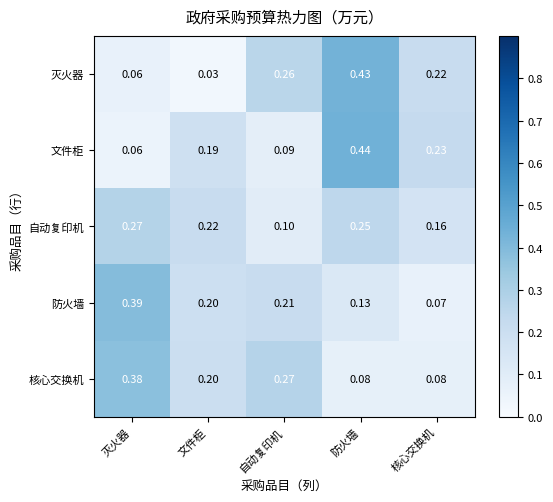

Which label corresponds to the smallest value in the chart?

文件柜